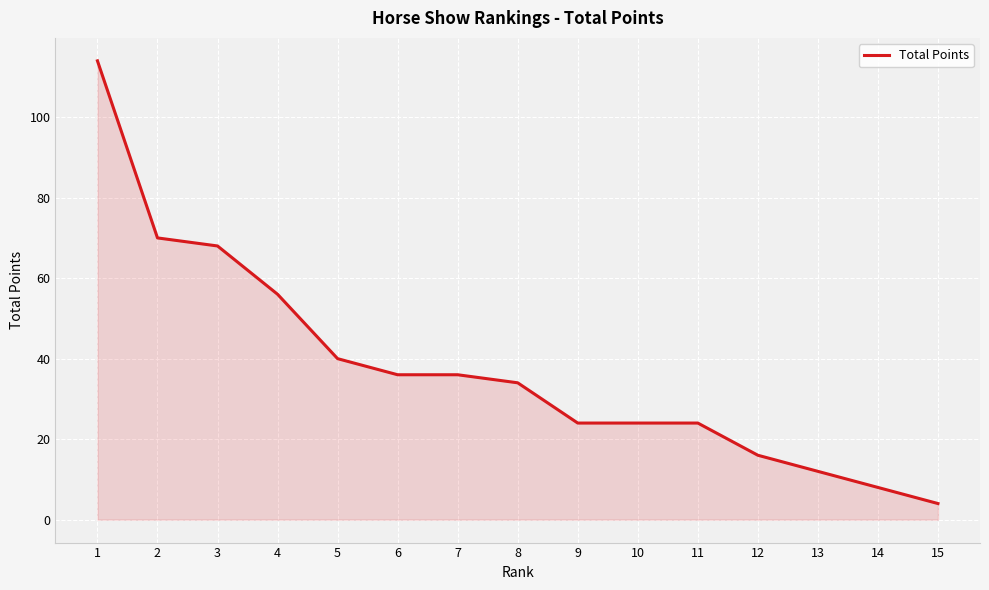

What is the change in value from 1 to 9?

-90